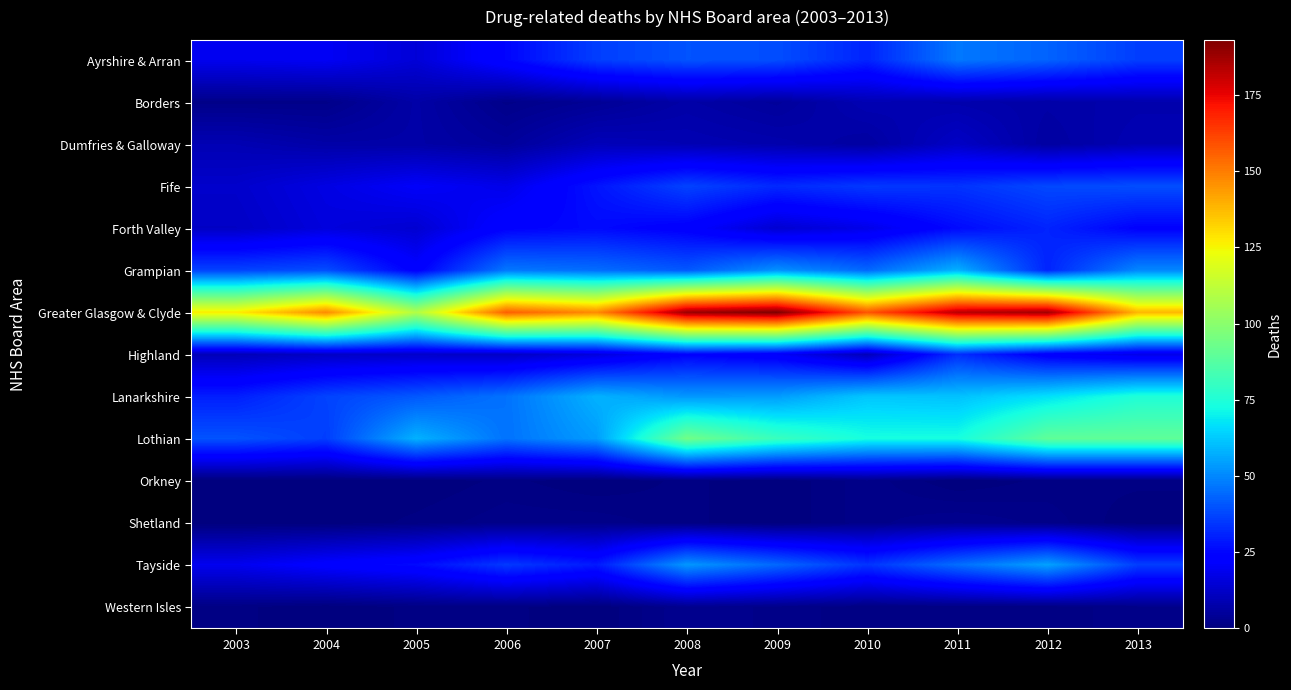

Rank the series by their maximum value, from lowest to highest.

Orkney, Shetland, Western Isles, Borders, Dumfries & Galloway, Forth Valley, Highland, Fife, Ayrshire & Arran, Tayside, Grampian, Lanarkshire, Lothian, Greater Glasgow & Clyde